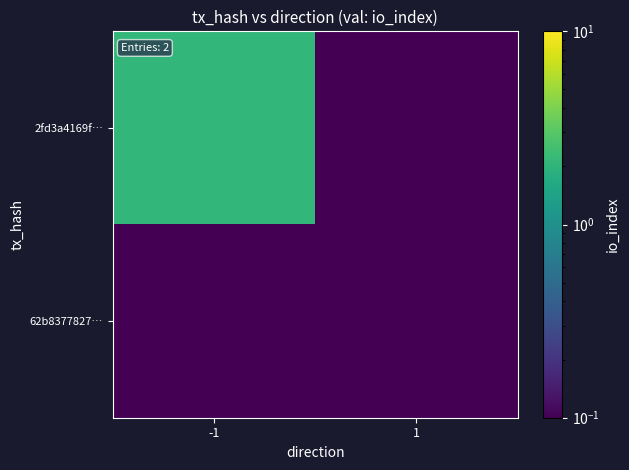

Which label corresponds to the largest value in the chart?

-1